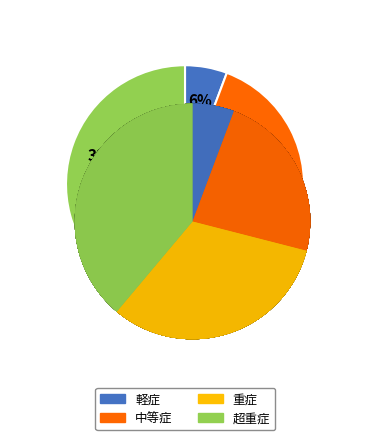

What is the largest slice in the pie chart?

超重症